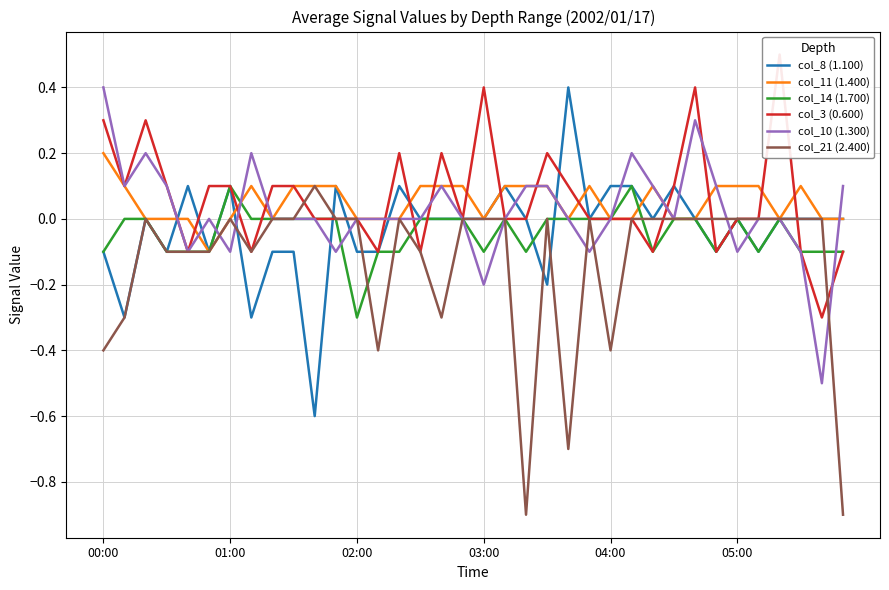

The value of col_11 (1.400) at 10 is 0.1. True or false?

True